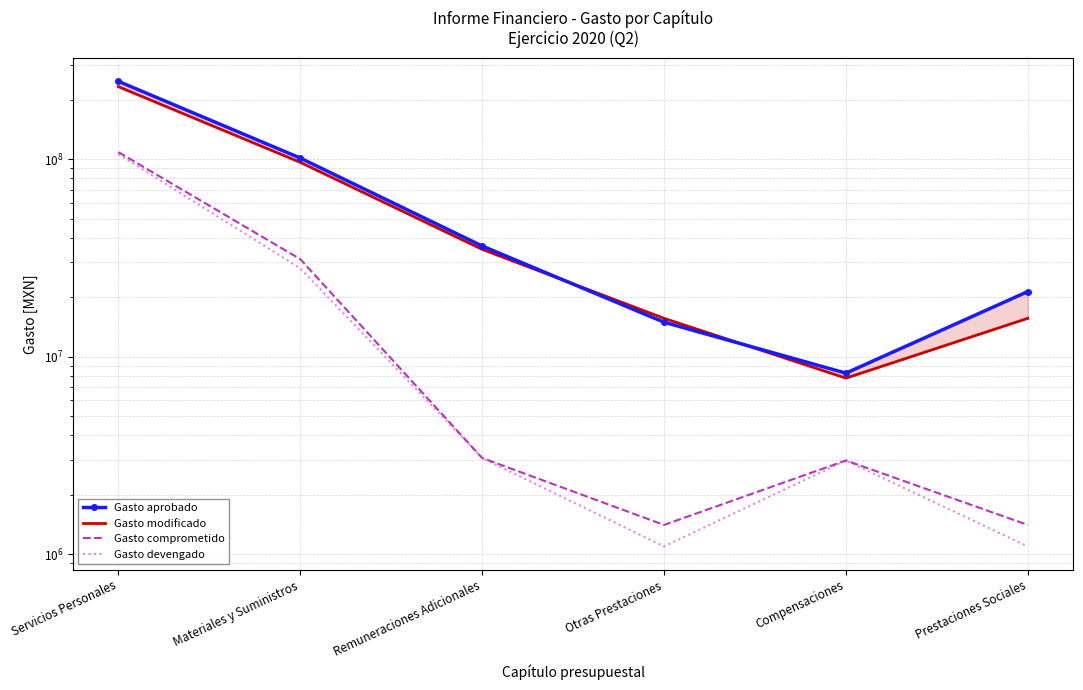

Does the chart have visible grid lines?

Yes